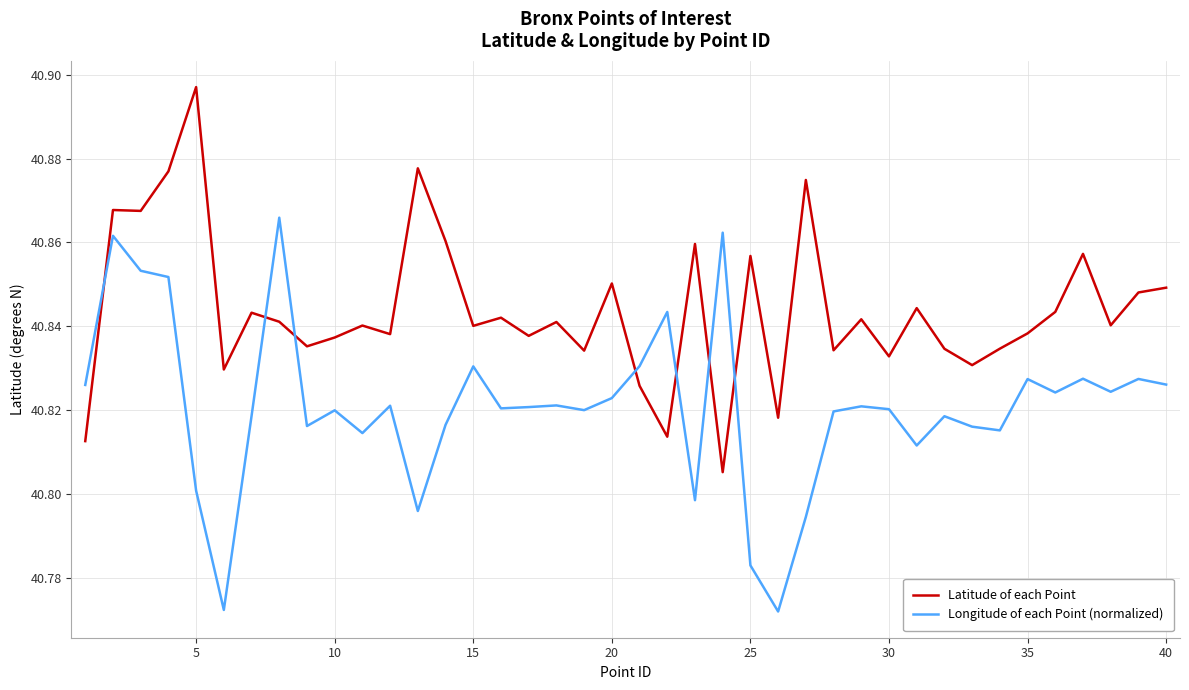

In Longitude of each Point (normalized), how many points are higher than both neighbors (excluding endpoints)?

13